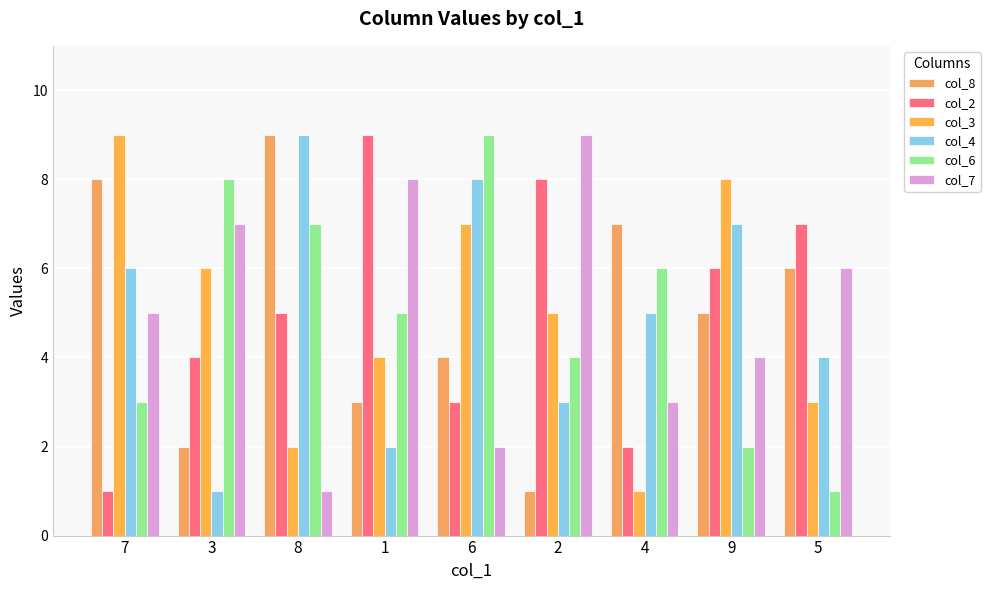

What is the difference between the second highest and second lowest values in the col_4 series?

6